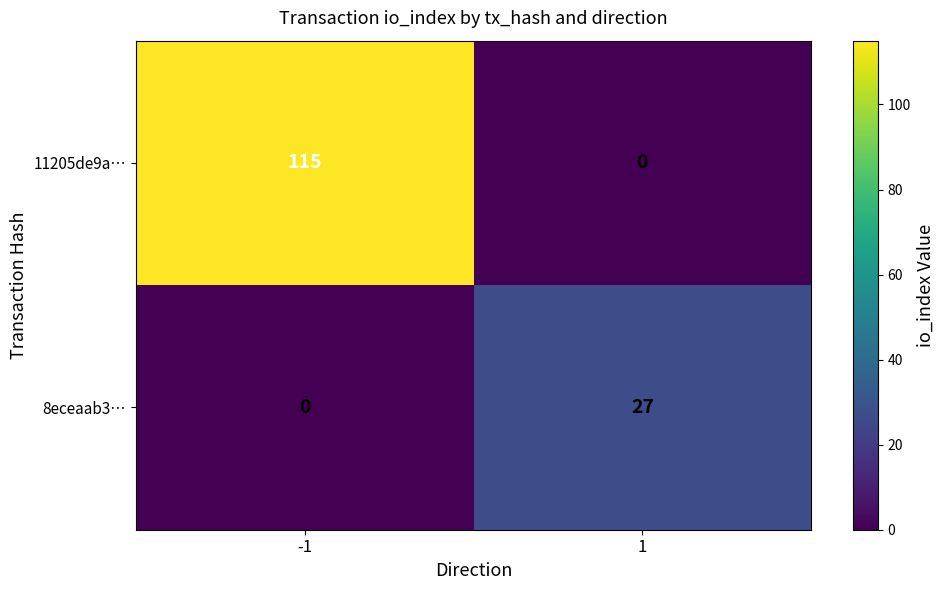

The value of 11205de9a… at 1 is 71. True or false?

False